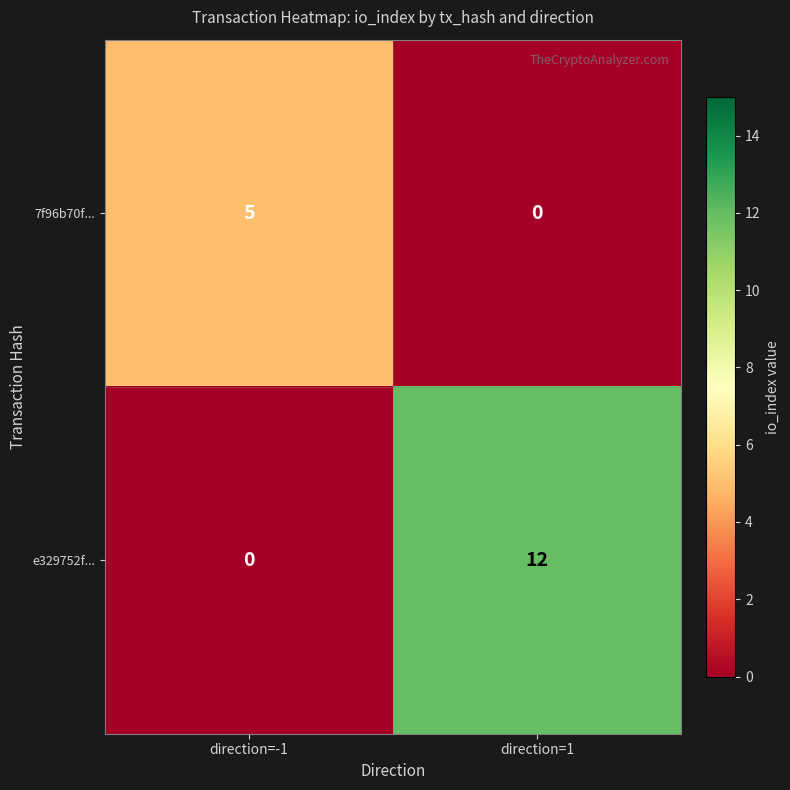

Reading left to right, transcribe all the data shown in this chart.

7f96b70f...: 5	0
e329752f...: 0	12